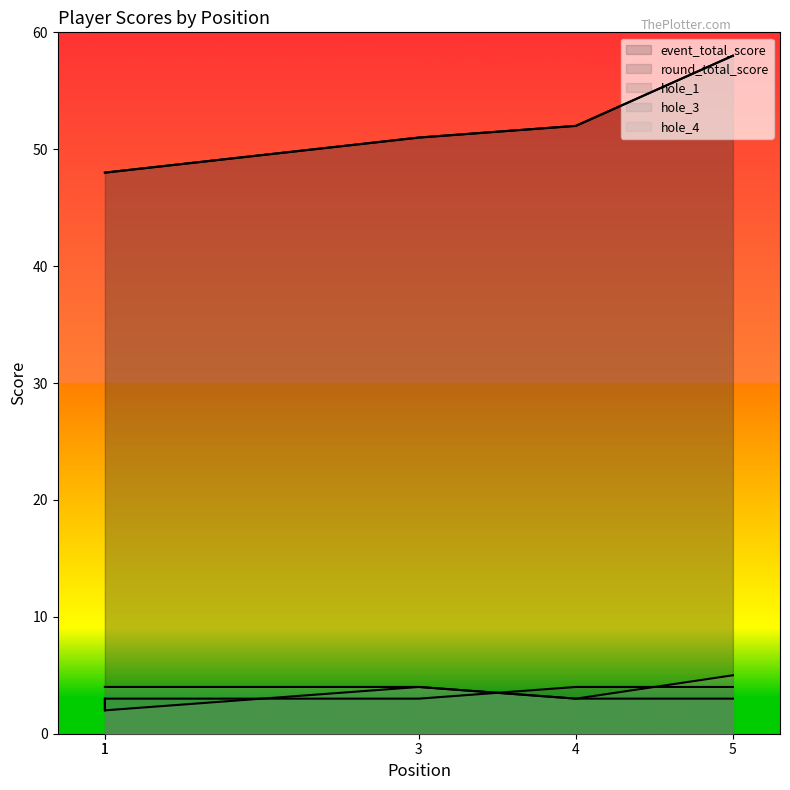

What is the value of the hole_3 point at the 2nd from the left?

3